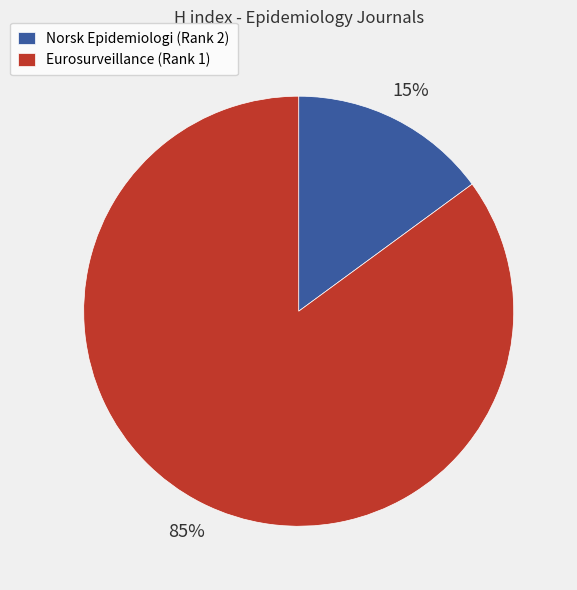

What is the largest slice in the pie chart?

Eurosurveillance (Rank 1)